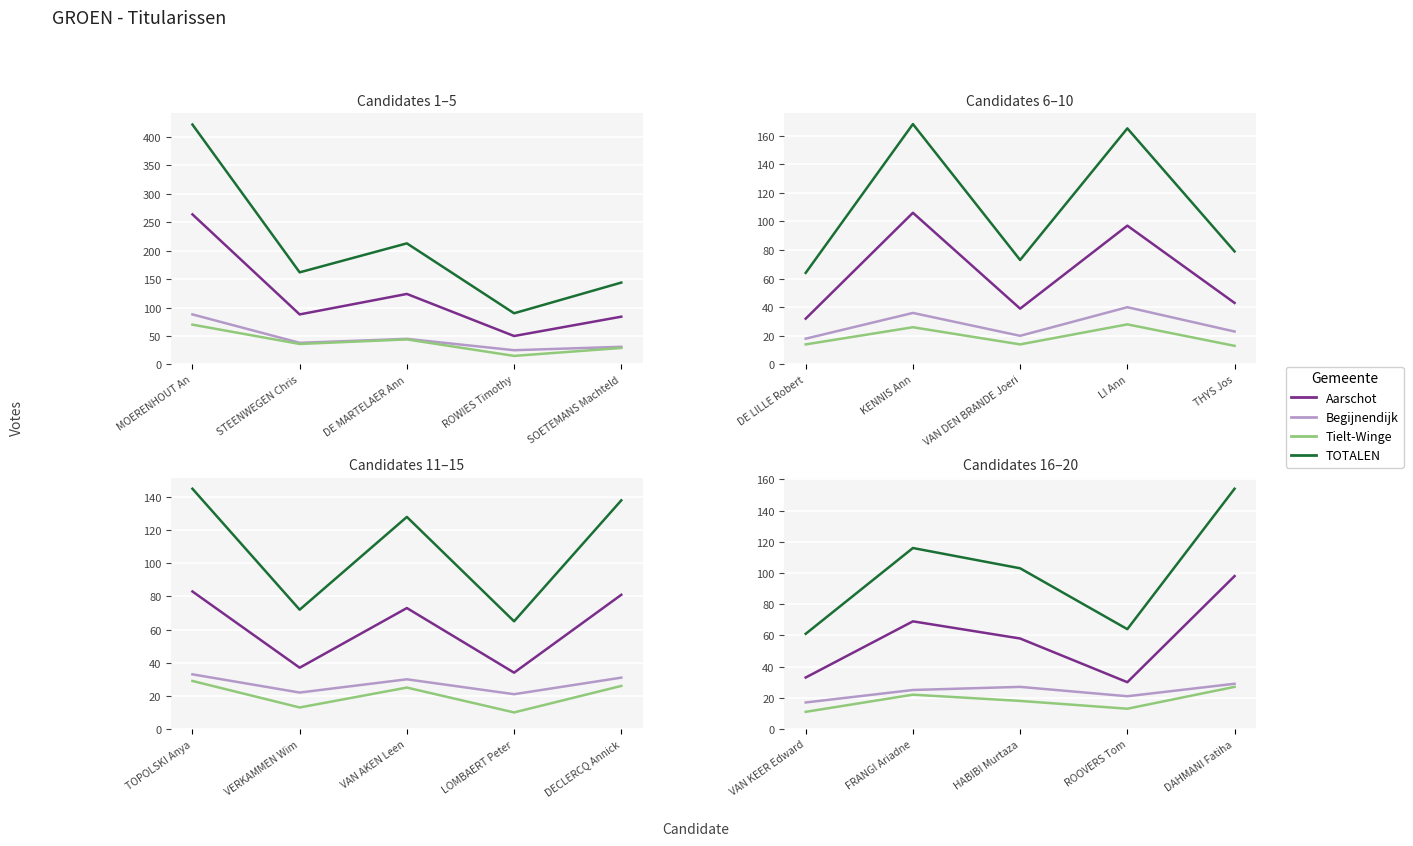

True or false: Begijnendijk and Tielt-Winge intersect in this chart.

False